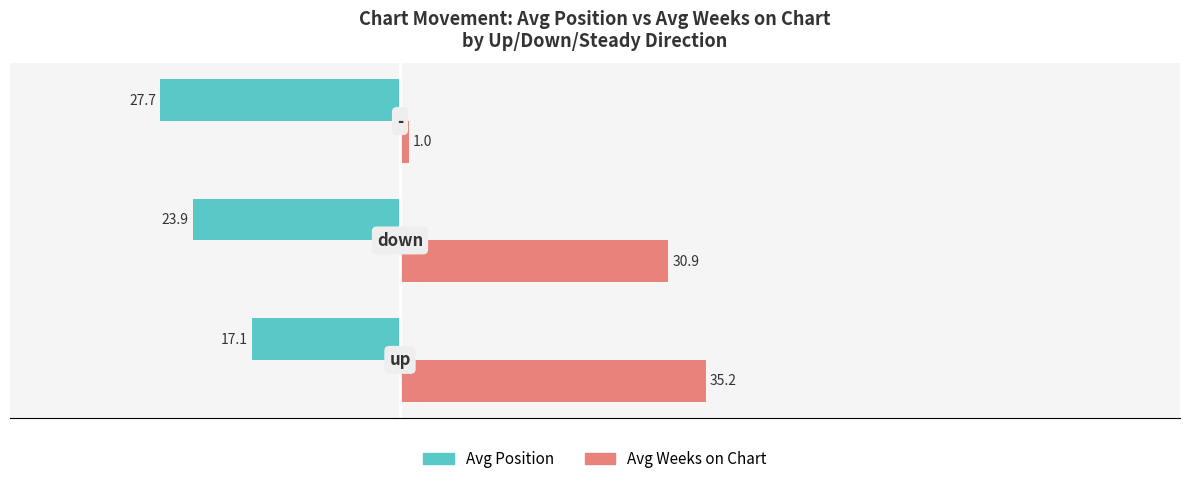

What is the difference between the maximum and minimum values in the Avg Position series?

10.6